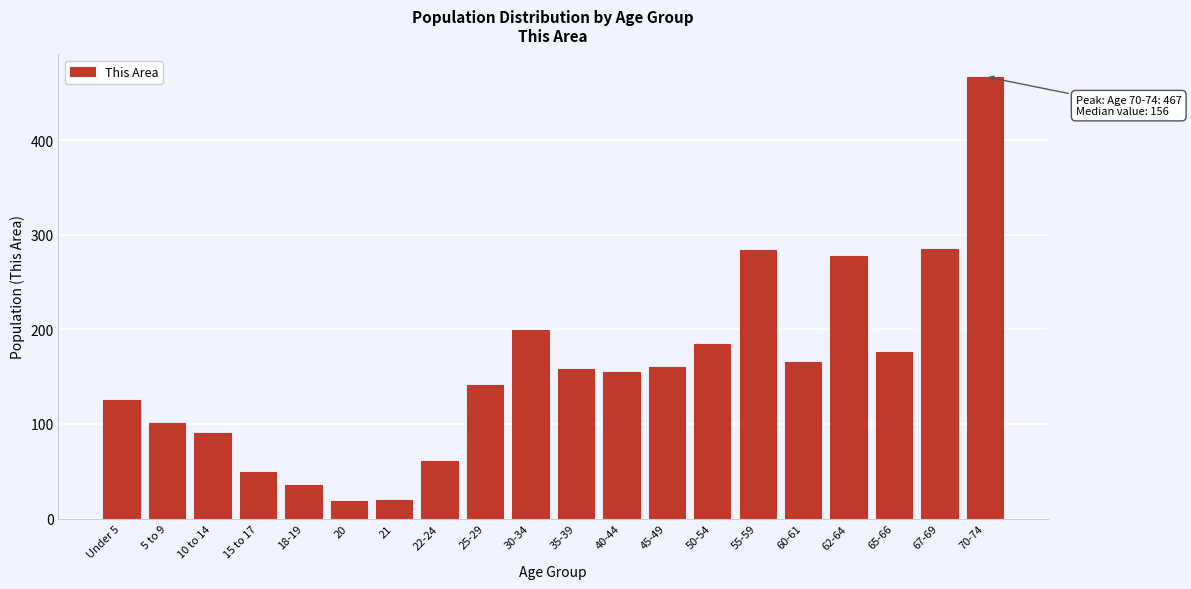

Which label corresponds to the largest value in the chart?

70-74